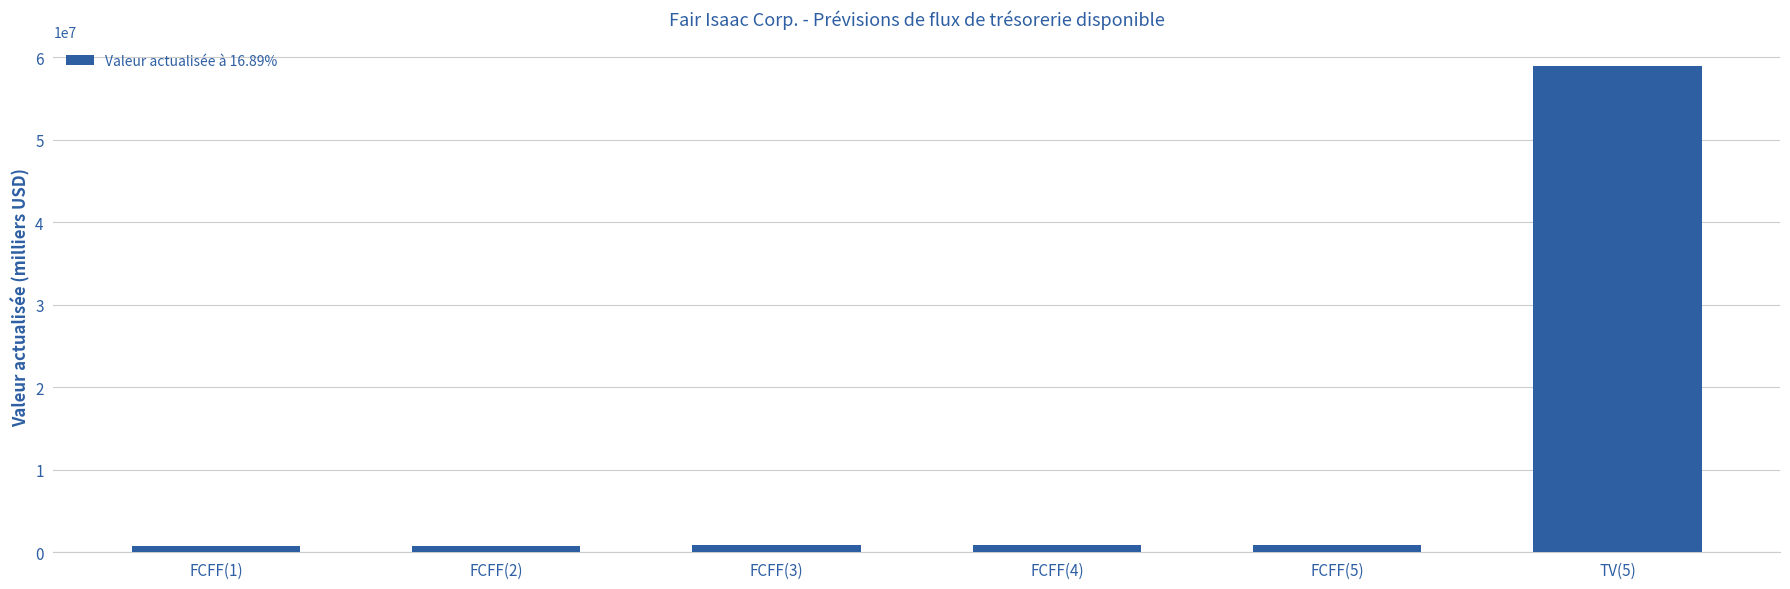

Does the chart contain stacked bars?

No